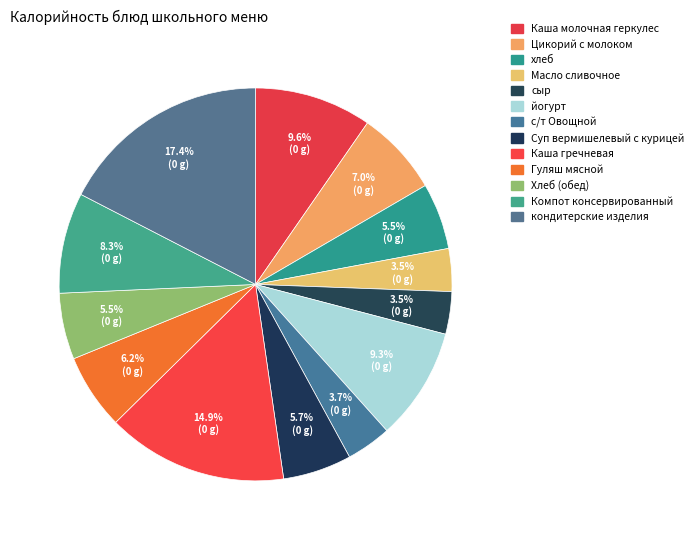

How many slices are in this pie chart?

13